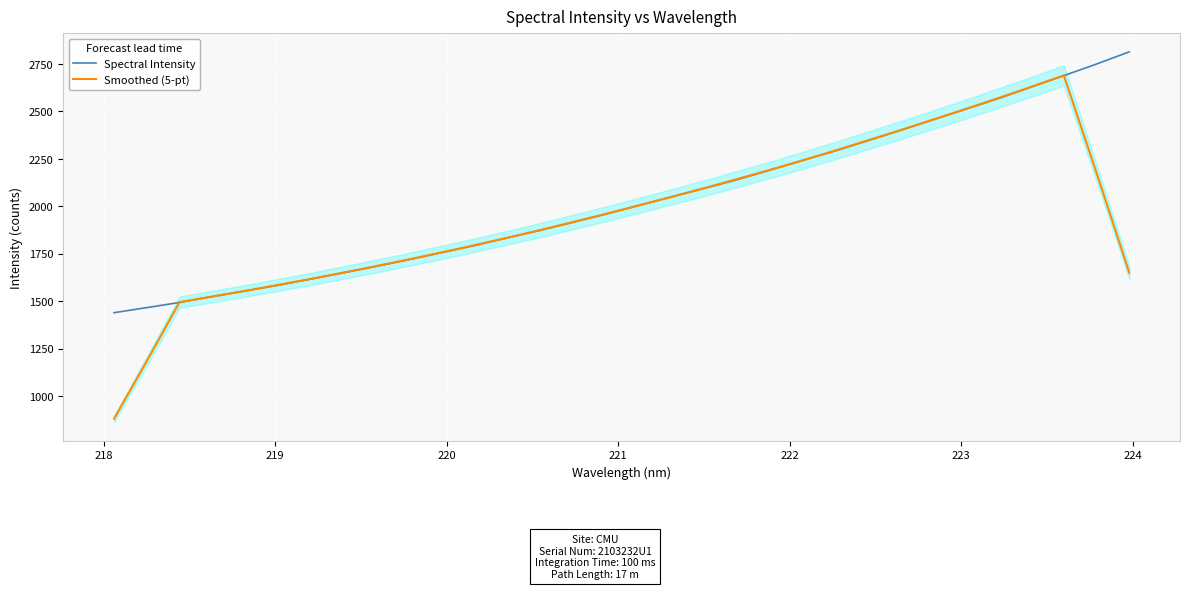

True or false: Smoothed (5-pt) has more than 2 points higher than both neighbors.

False